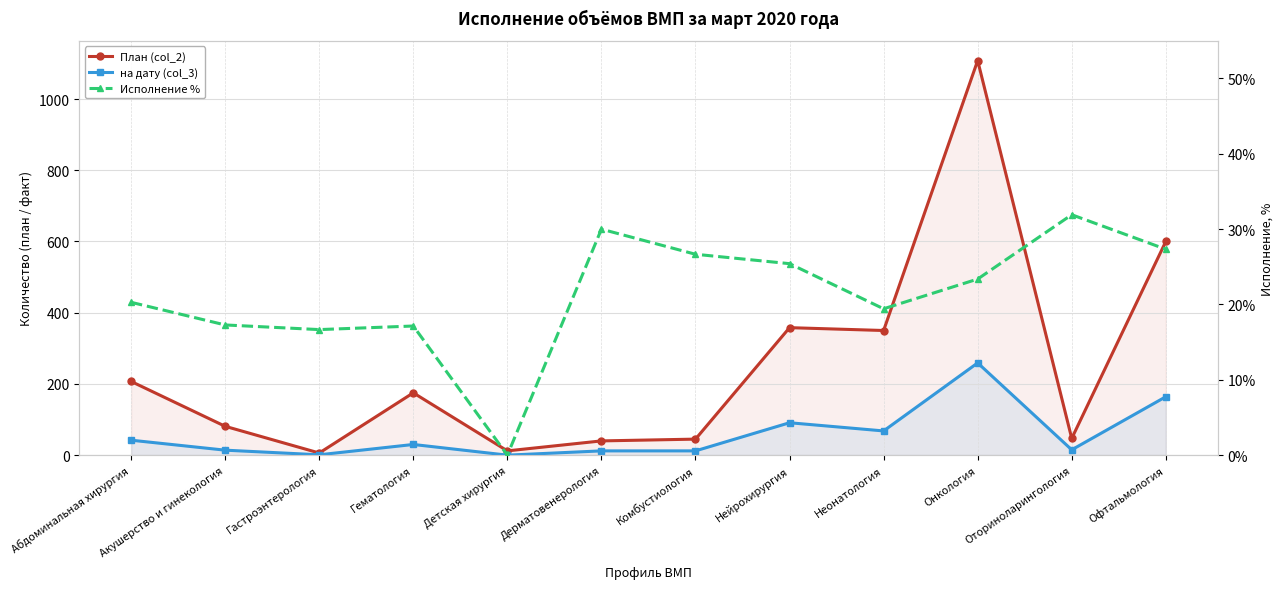

How many lines are shown in the chart?

3